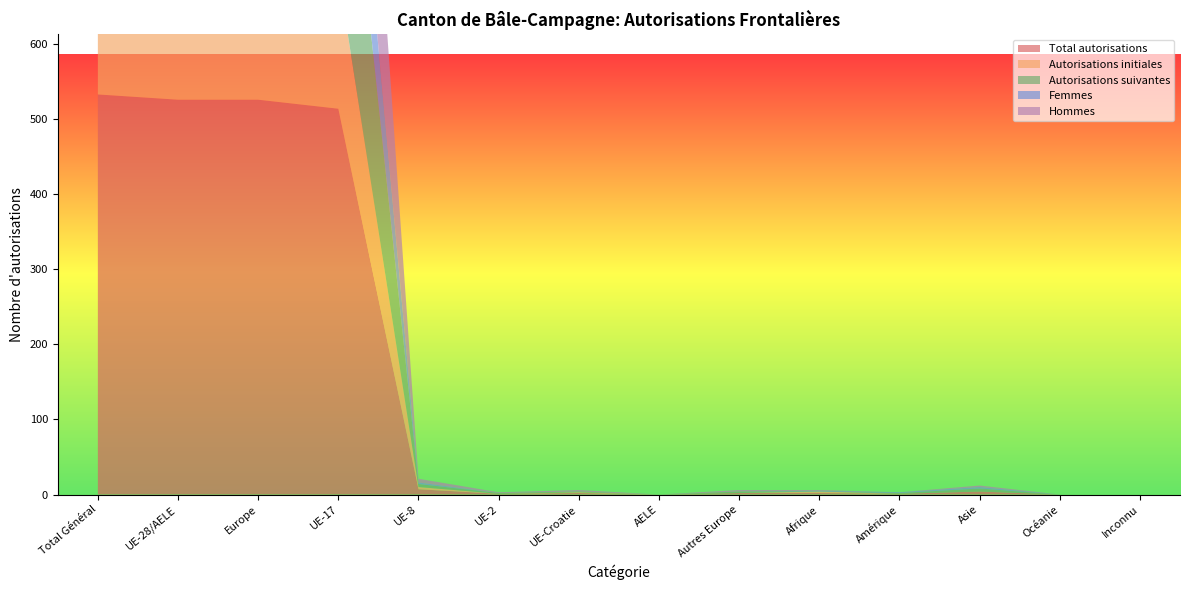

Reading left to right, transcribe all the data shown in this chart.

Total autorisations: 533	526	526	514	7	1	2	0	2	2	1	4	0	0
Autorisations initiales: 186	184	184	180	3	0	1	0	0	2	0	0	0	0
Autorisations suivantes: 347	340	342	334	4	1	1	0	2	0	1	4	0	0
Femmes: 154	150	150	148	2	0	0	0	0	1	1	2	0	0
Hommes: 379	374	376	366	5	1	2	0	2	1	0	2	0	0